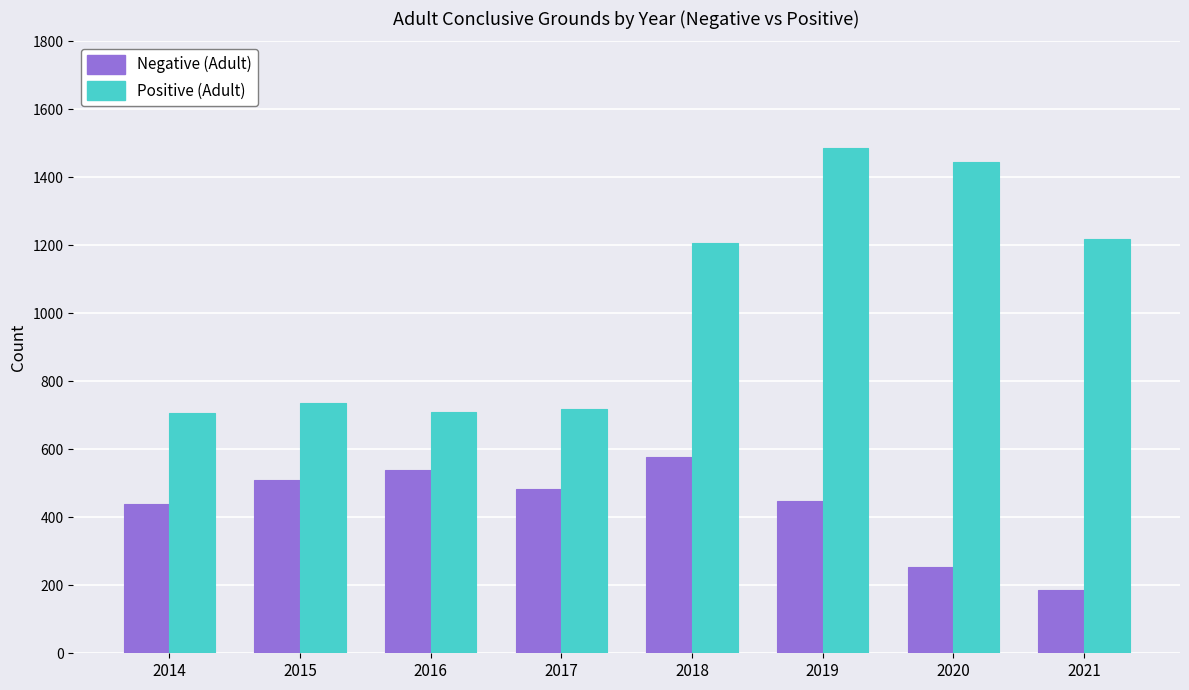

The Negative (Adult) series shows 439 at 2014. True or false?

True